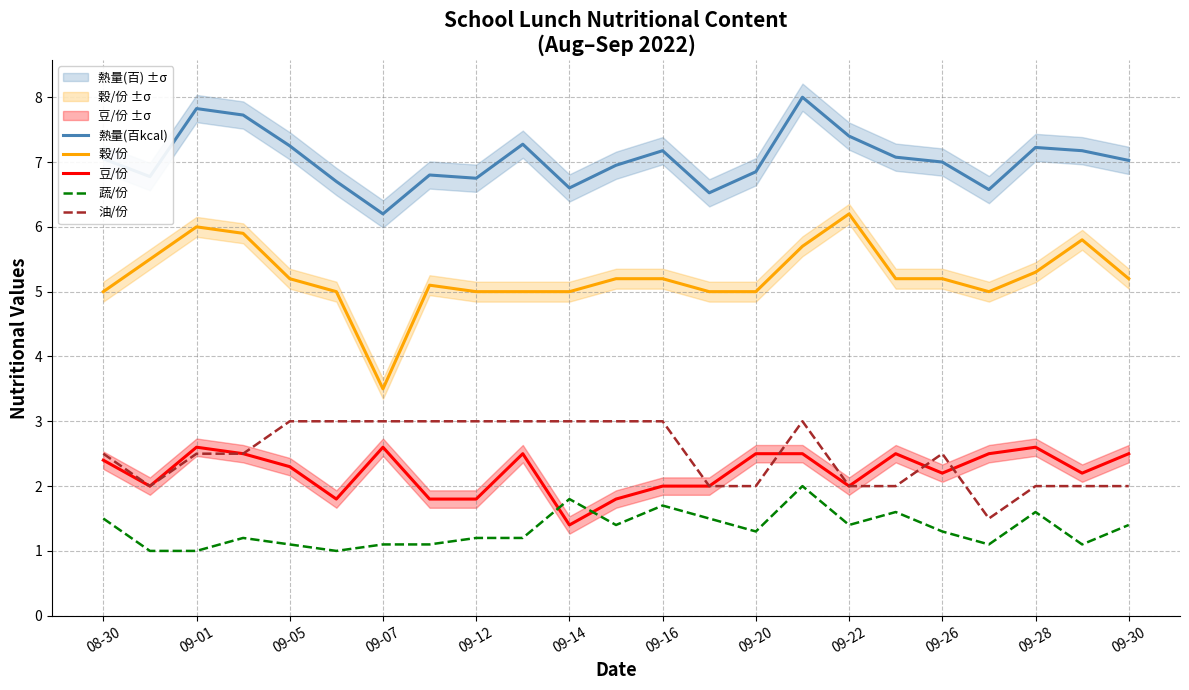

What are all the series names shown in the legend?

熱量(百kcal), 穀/份, 豆/份, 蔬/份, 油/份